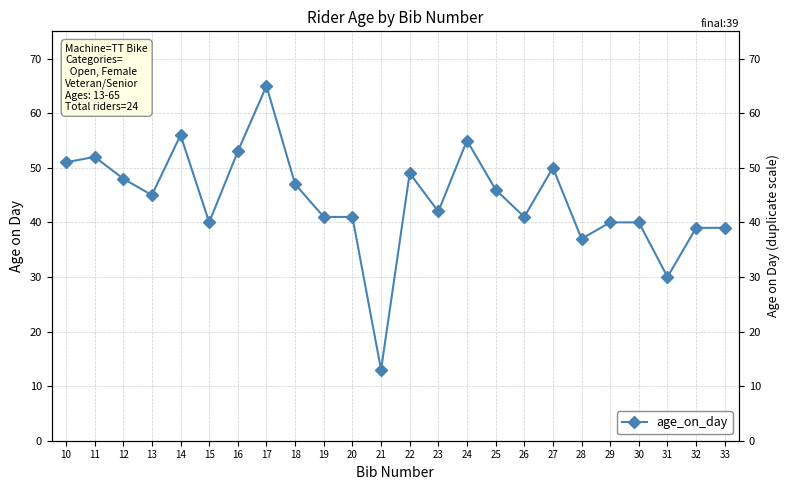

True or false: the data shows 45 at 13.

True